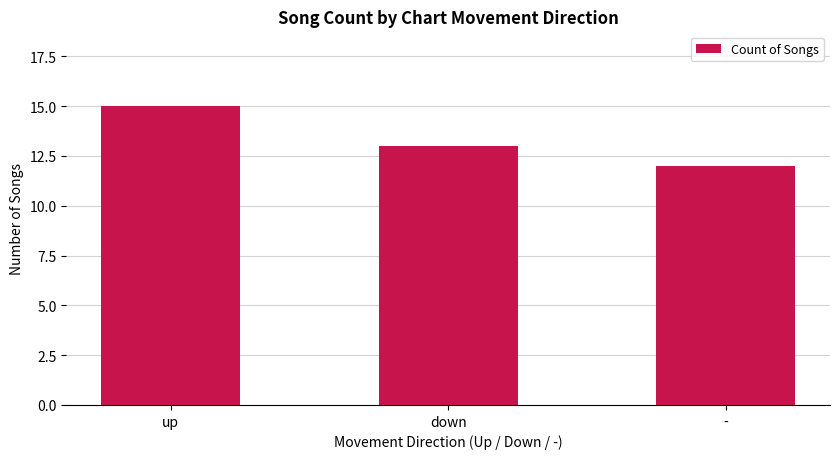

The value at up is 21. True or false?

False